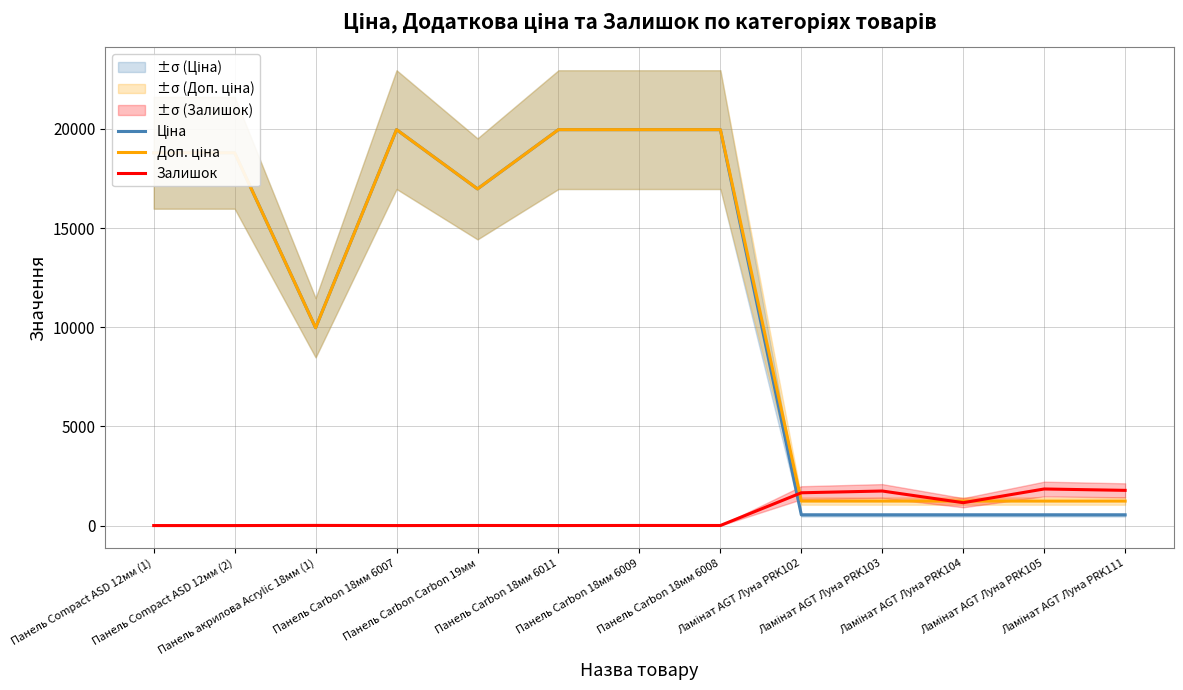

How many lines are shown in the chart?

3